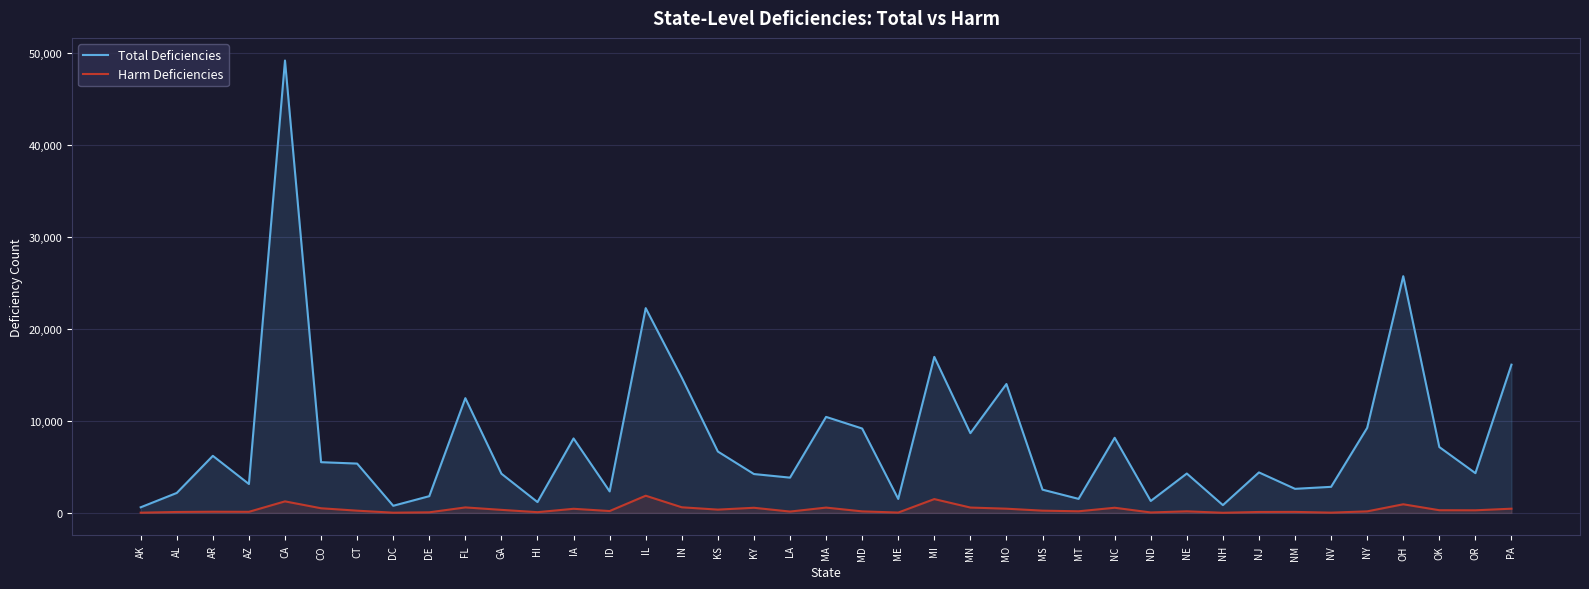

Reading right to left, what are all the values shown in this chart?

Total Deficiencies: PA=16129	OR=4322	OK=7163	OH=25758	NY=9249	NV=2833	NM=2615	NJ=4402	NH=843	NE=4281	ND=1293	NC=8171	MT=1522	MS=2525	MO=14025	MN=8674	MI=16976	ME=1515	MD=9179	MA=10445	LA=3834	KY=4225	KS=6674	IN=14715	IL=22280	ID=2332	IA=8099	HI=1173	GA=4260	FL=12483	DE=1816	DC=770	CT=5363	CO=5515	CA=49232	AZ=3139	AR=6205	AL=2166	AK=606
Harm Deficiencies: PA=454	OR=279	OK=287	OH=934	NY=162	NV=23	NM=104	NJ=96	NH=9	NE=166	ND=43	NC=556	MT=171	MS=239	MO=453	MN=578	MI=1498	ME=32	MD=161	MA=573	LA=141	KY=553	KS=353	IN=606	IL=1865	ID=197	IA=443	HI=74	GA=326	FL=592	DE=59	DC=18	CT=238	CO=500	CA=1250	AZ=113	AR=122	AL=95	AK=19